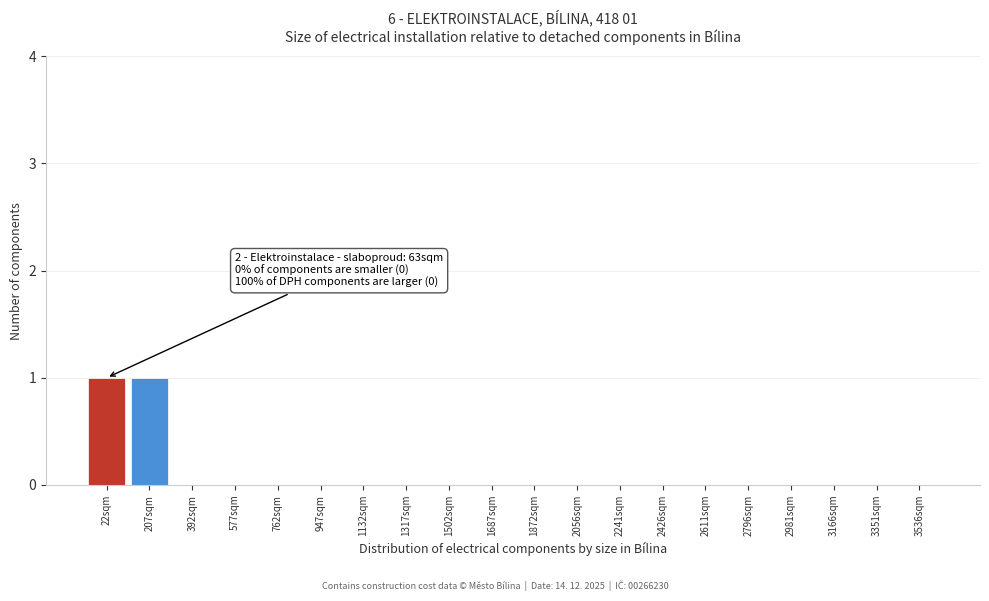

Reading left to right, what are all the values shown in this chart?

22sqm=1	207sqm=1	392sqm=0	577sqm=0	762sqm=0	947sqm=0	1132sqm=0	1317sqm=0	1502sqm=0	1687sqm=0	1872sqm=0	2056sqm=0	2241sqm=0	2426sqm=0	2611sqm=0	2796sqm=0	2981sqm=0	3166sqm=0	3351sqm=0	3536sqm=0